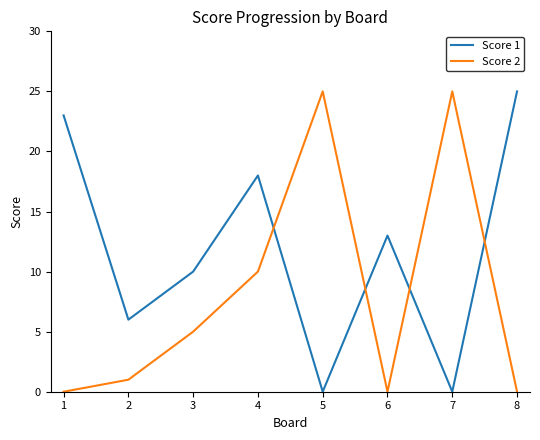

Reading left to right, extract all data points from this chart.

Score 1: 23	6	10	18	0	13	0	25
Score 2: 0	1	5	10	25	0	25	0